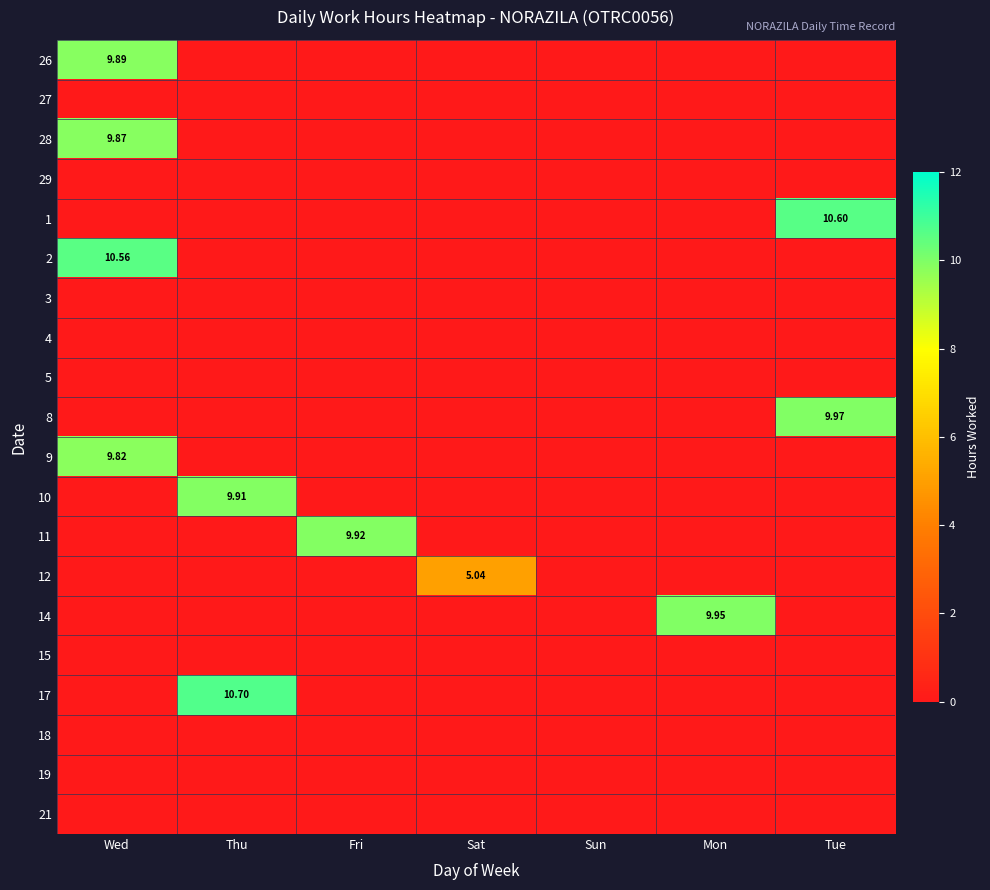

How many values in 17 are above zero?

1